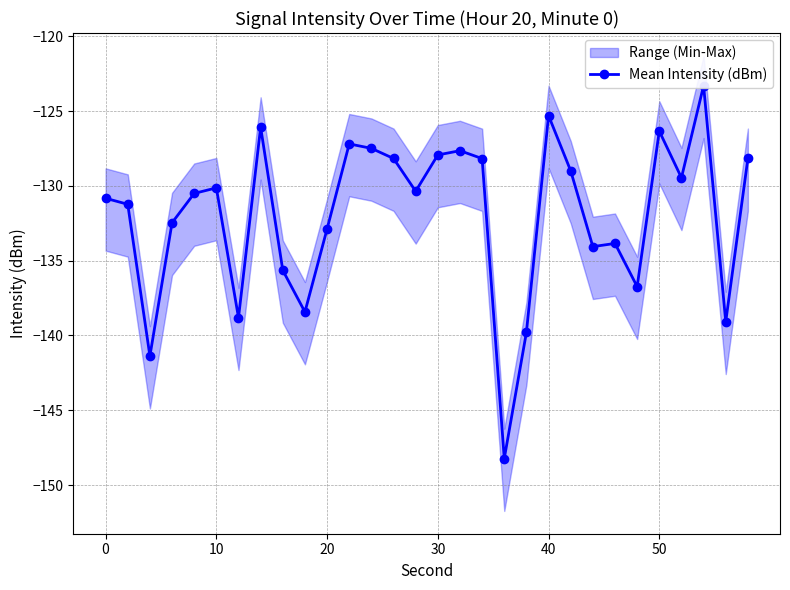

Reading left to right, list all the values displayed in this chart.

-130.8	-131.2	-141.4	-132.5	-130.5	-130.1	-138.8	-126.1	-135.6	-138.4	-132.9	-127.2	-127.5	-128.2	-130.4	-127.9	-127.6	-128.2	-148.2	-139.8	-125.3	-129.0	-134.1	-133.8	-136.7	-126.3	-129.5	-123.3	-139.1	-128.2